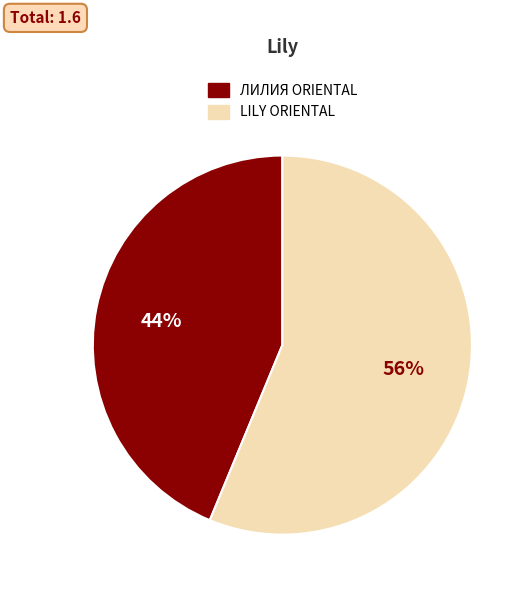

To the nearest percent, what is the average slice percentage?

50%